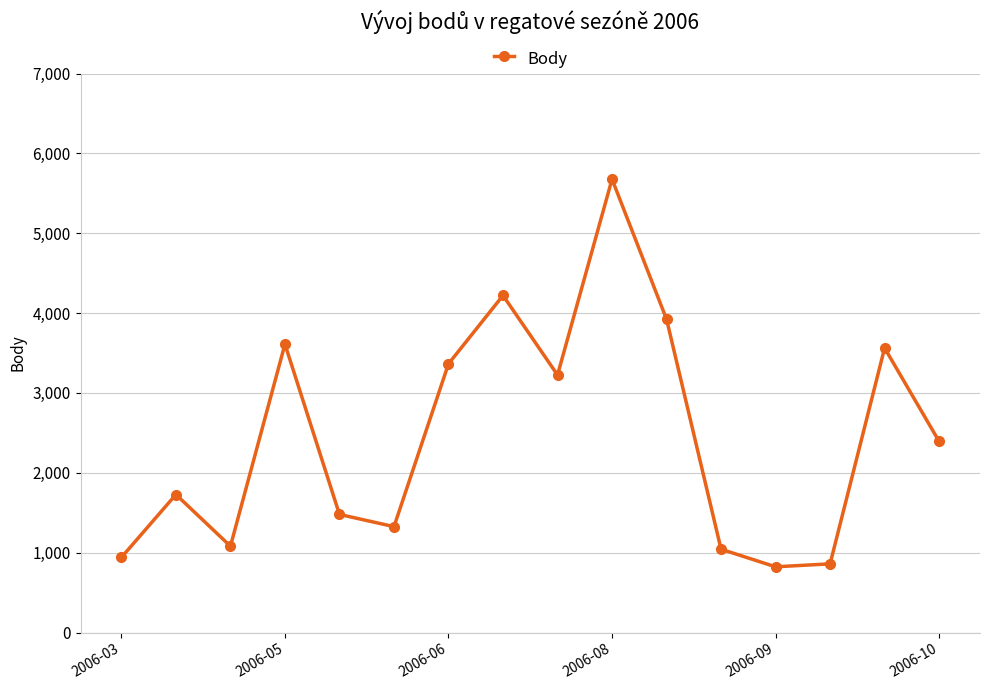

How many points are higher than both their immediate neighbors (excluding endpoints)?

5